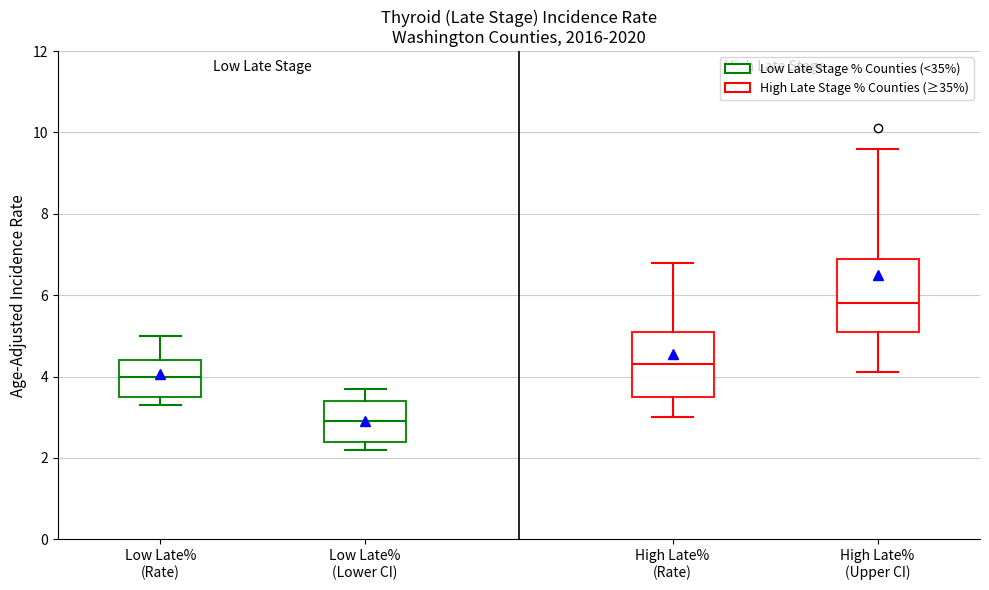

Reading left to right, transcribe this box plot: for each box, give where its median line is, the range the box spans, and where its two whiskers end, as read against the y-axis. The values are not printed on the chart, so give them approximately, as read against the axis.

Low Late% (Rate): median 4.0, box 3.6 to 4.4, whiskers 3.4 to 5.0
Low Late% (Lower CI): median 3.0, box 2.4 to 3.4, whiskers 2.2 to 3.8
High Late% (Rate): median 4.4, box 3.6 to 5.2, whiskers 3.0 to 6.8
High Late% (Upper CI): median 5.8, box 5.2 to 7.0, whiskers 4.2 to 9.6